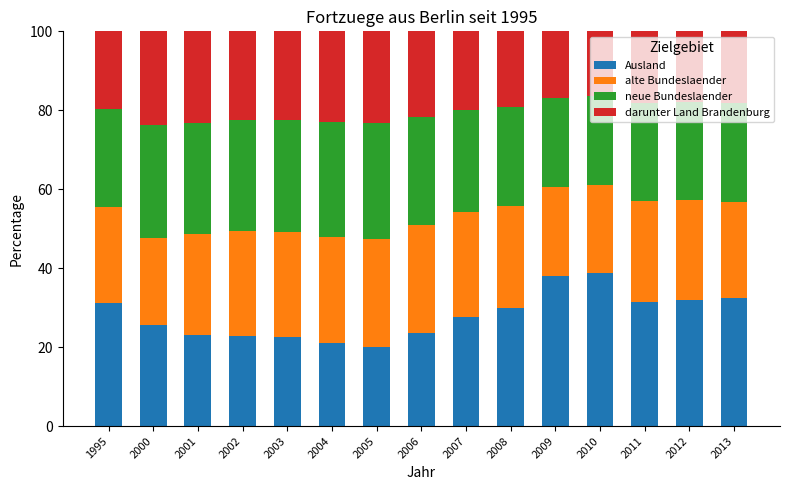

Is it true that Ausland equals 22.5 at 2003?

True